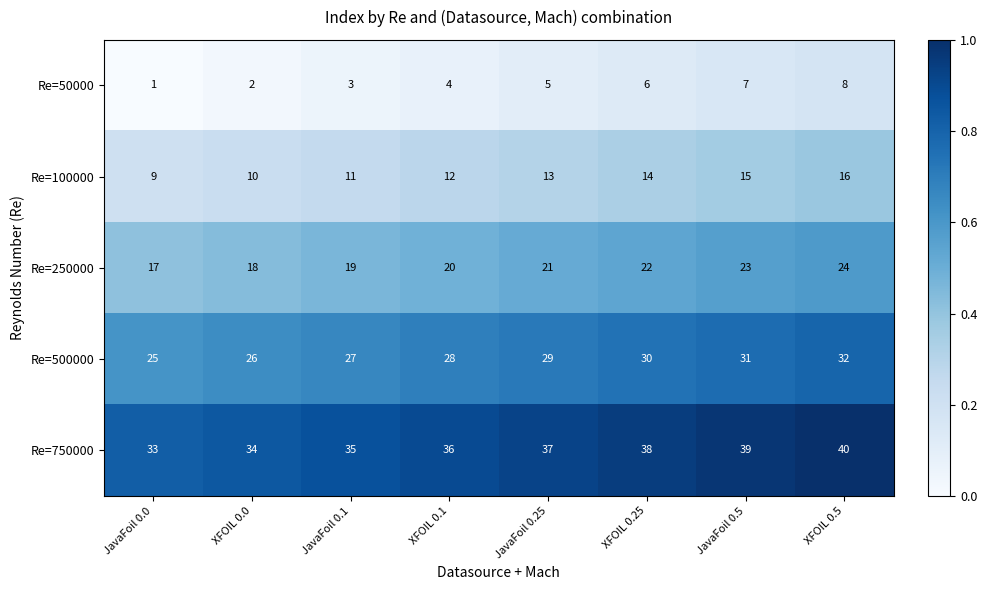

The value of Re=750000 at XFOIL 0.1 is 61. True or false?

False